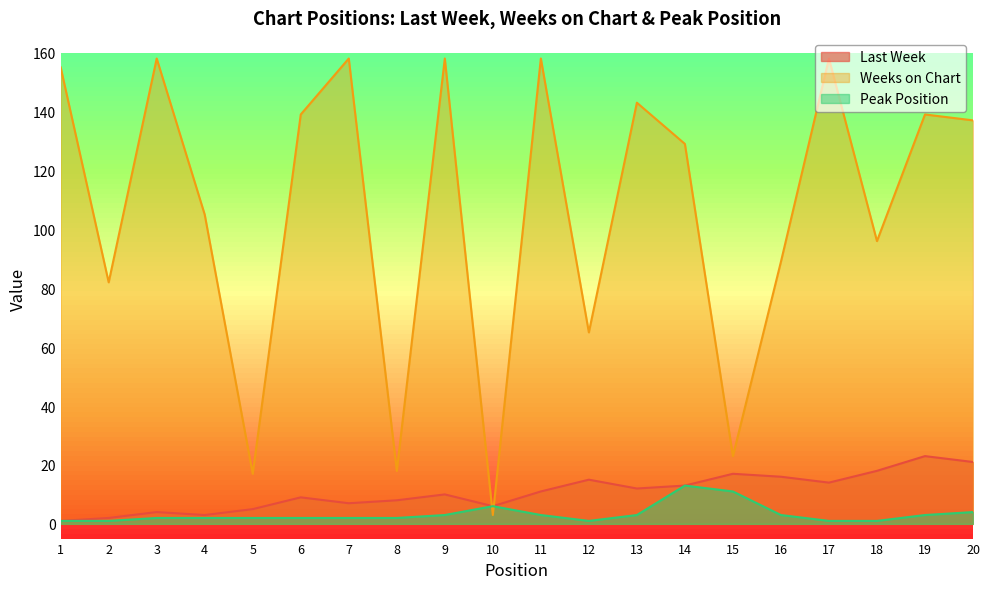

True or false: Peak Position has more than 2 points higher than both neighbors.

False